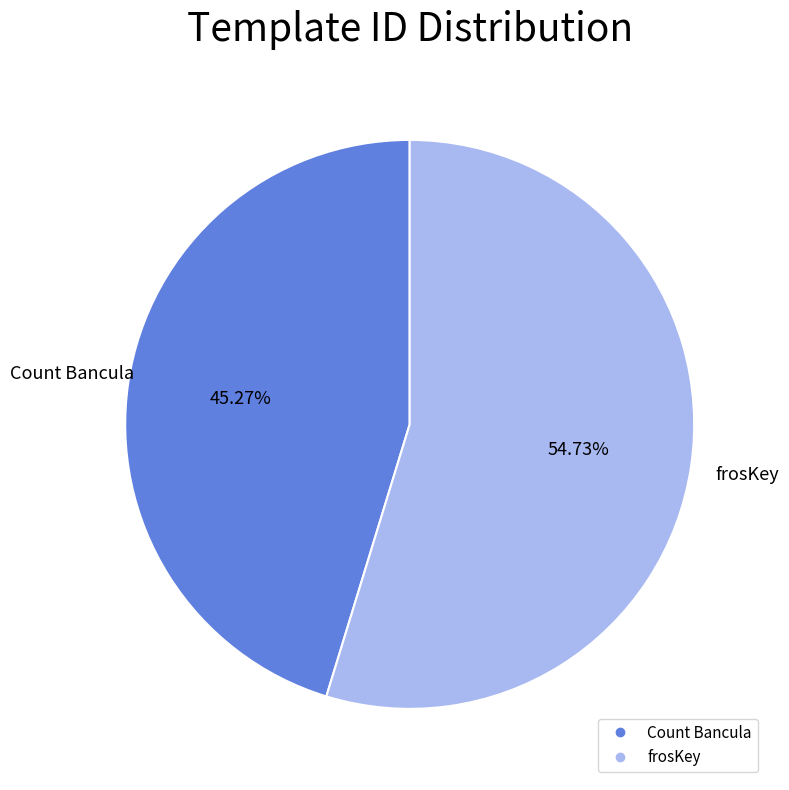

To the nearest percent, what is the difference between the largest and smallest slice percentages?

9%